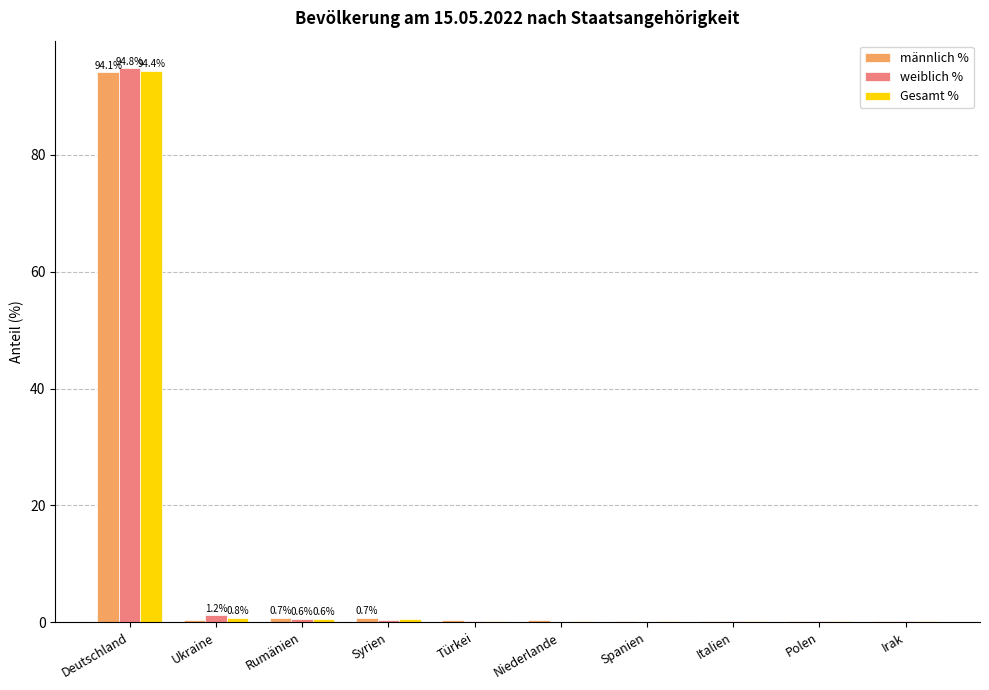

What is the highest value of the männlich % series?

94.1